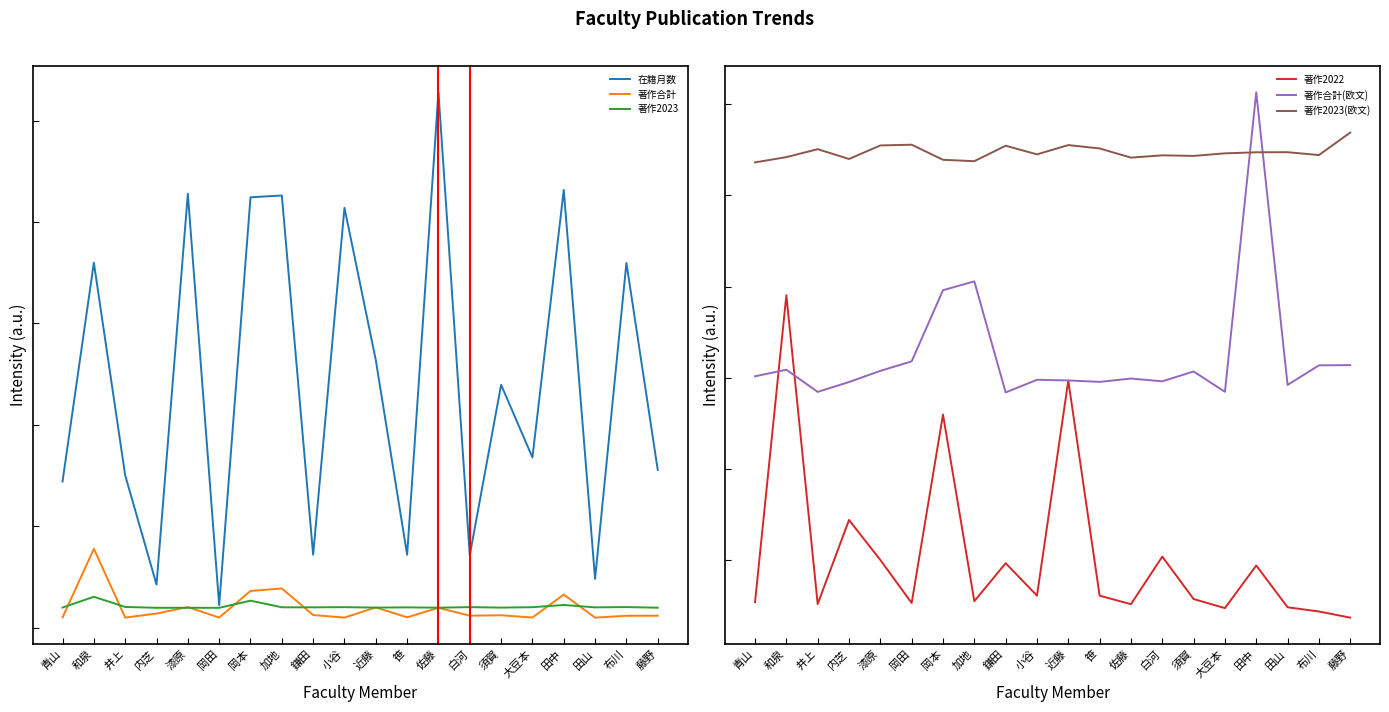

At 岡本, list the series in order from smallest to largest.

著作2023, 著作合計, 著作2022, 著作合計(欧文), 著作2023(欧文), 在籍月数